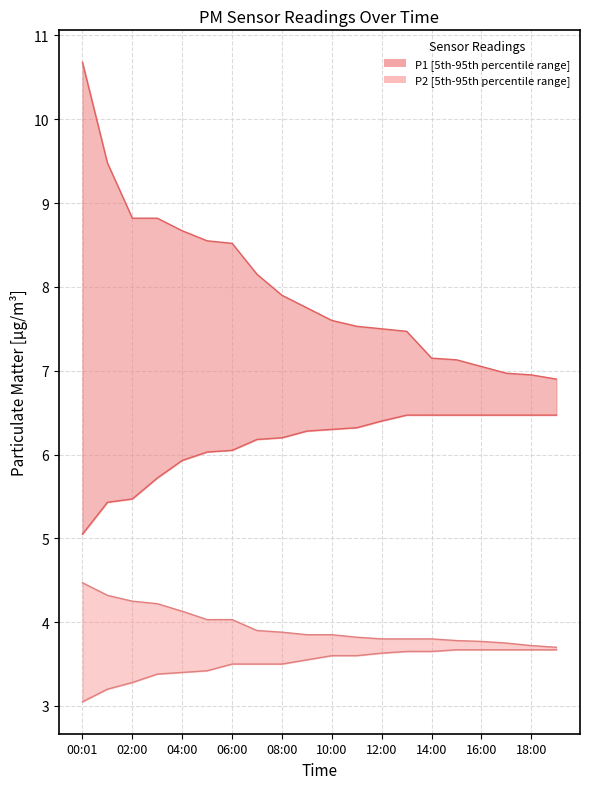

The P2_lower series shows 5.0 at 00:01. True or false?

False